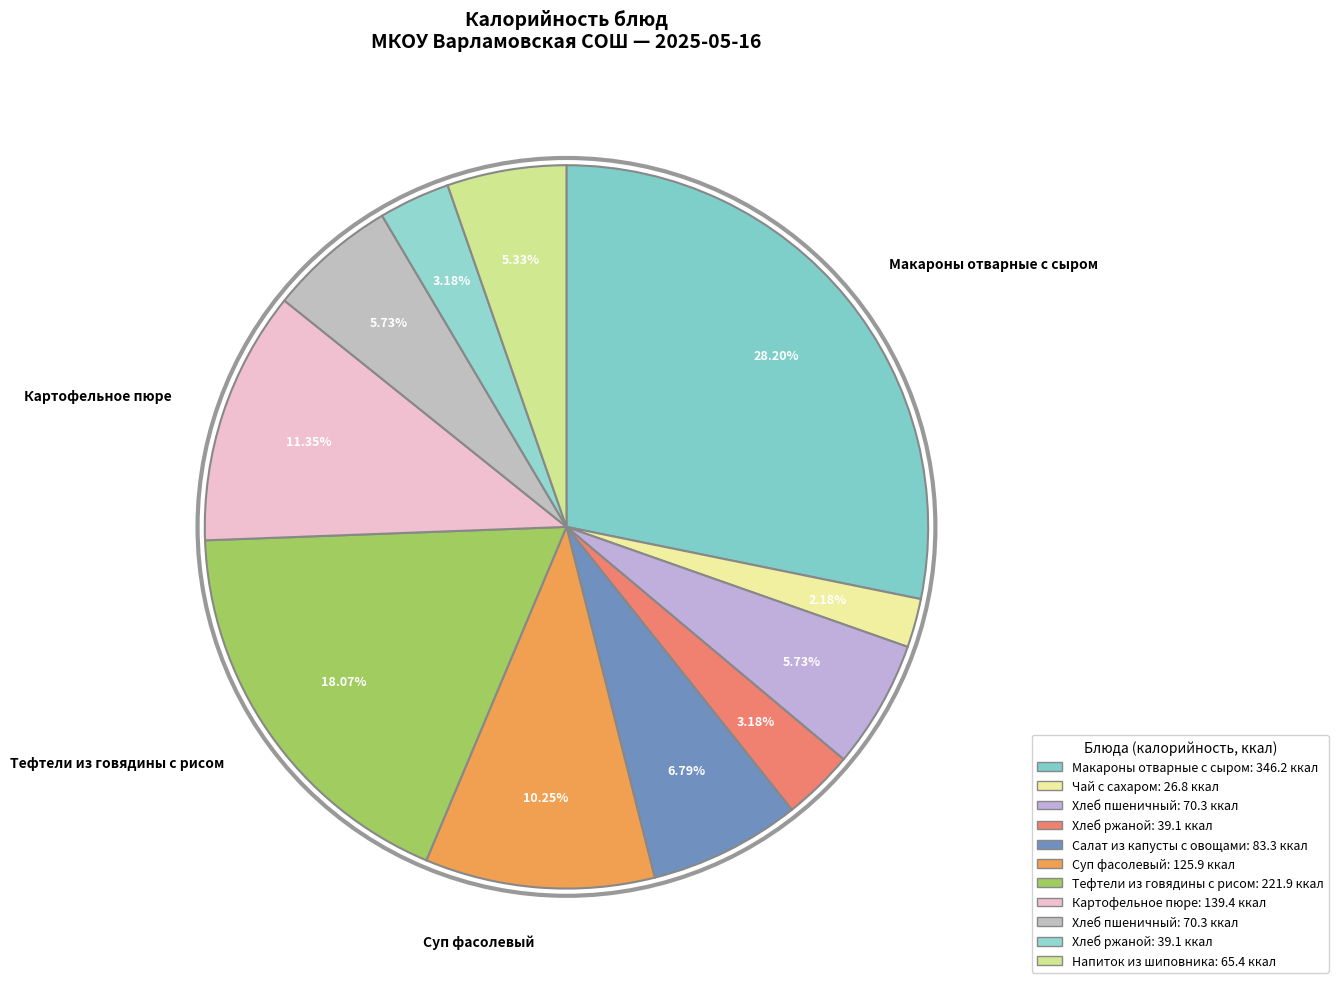

How many slices are in this pie chart?

11